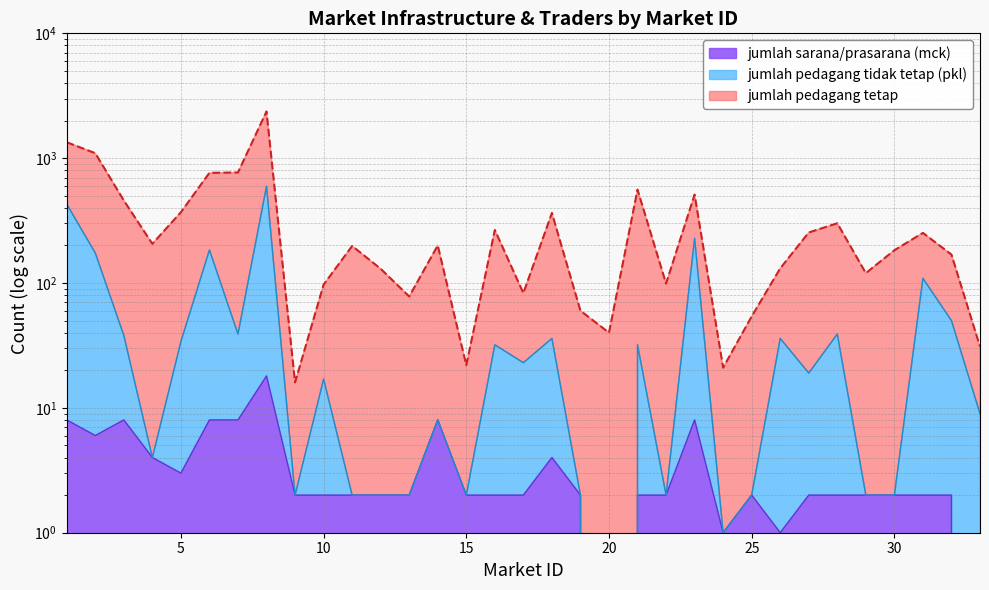

Which series has the widest spread of values?

jumlah pedagang tetap